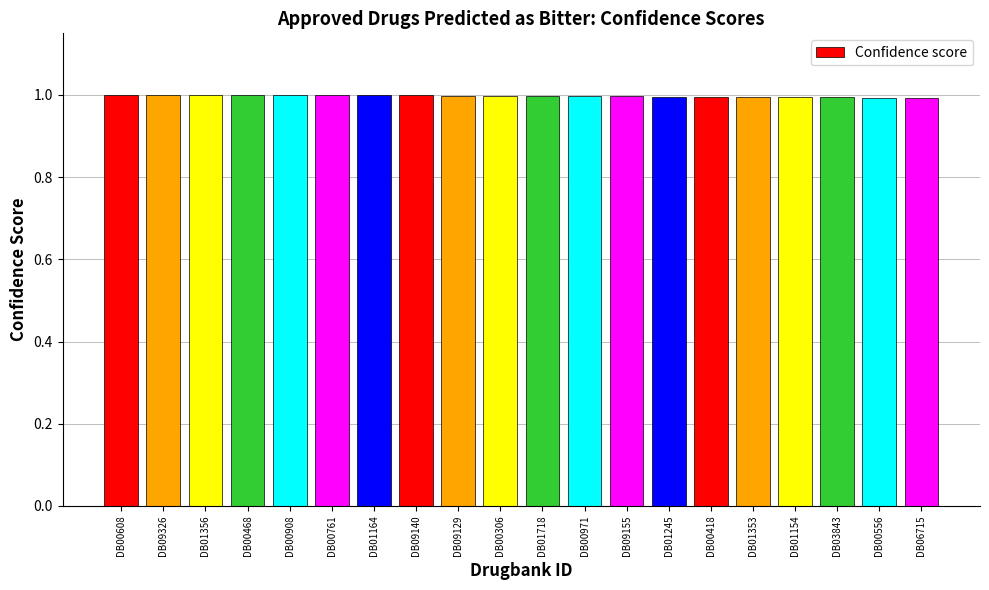

Reading left to right, extract all data points from this chart.

1.0	1.0	1.0	1.0	1.0	1.0	1.0	1.0	1.0	1.0	1.0	1.0	1.0	1.0	1.0	1.0	1.0	1.0	1.0	1.0